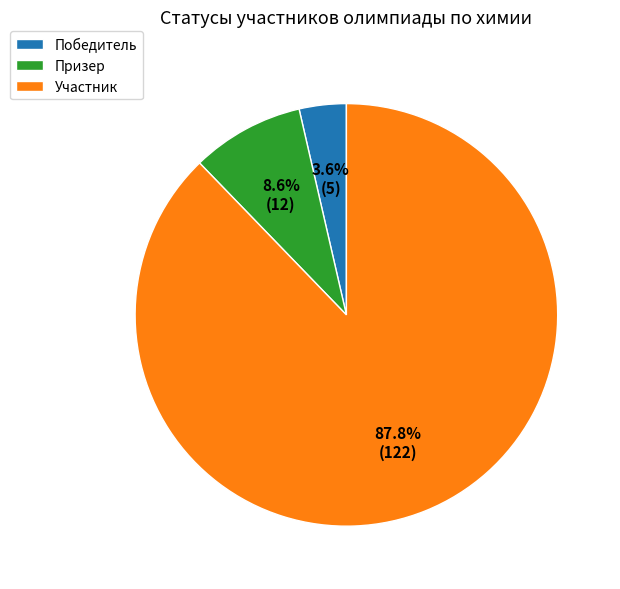

What portion of the pie excludes Участник?

12.6%